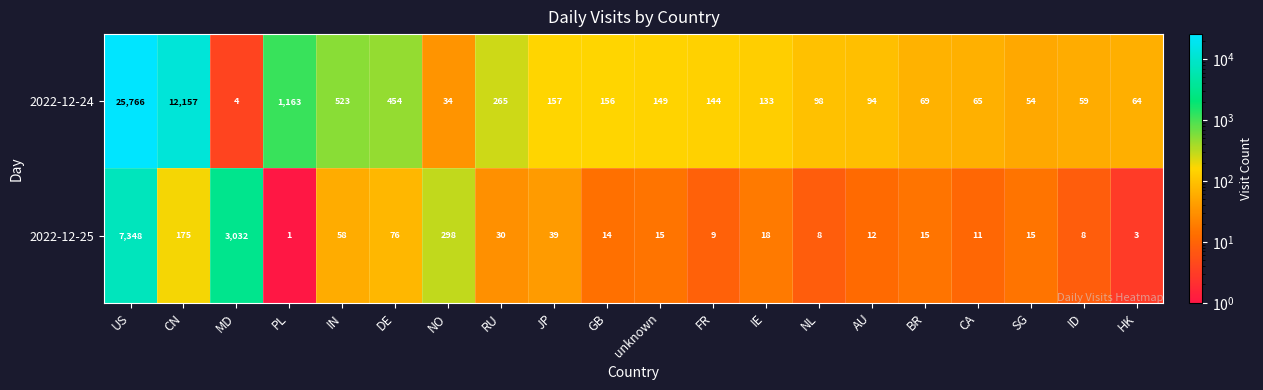

How many data points does each series have?

20